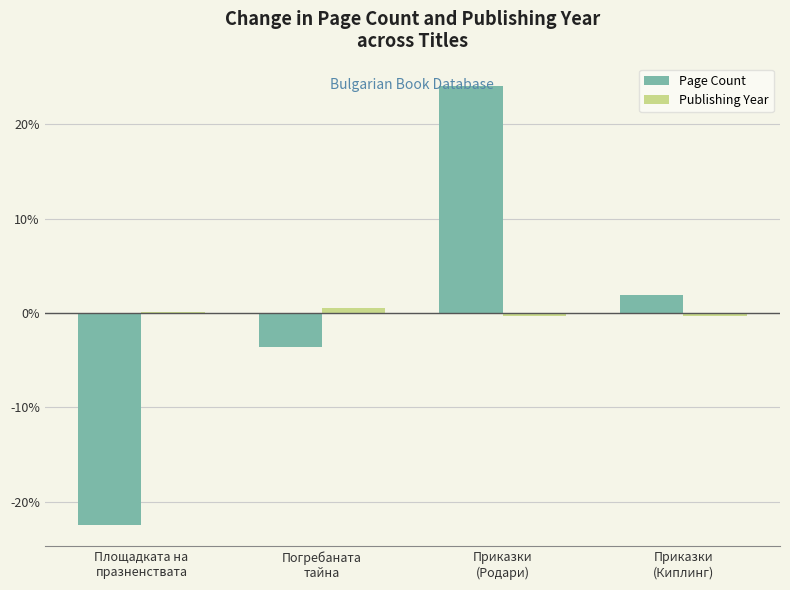

At which label does Page Count first exceed 1?

Приказки
(Родари)